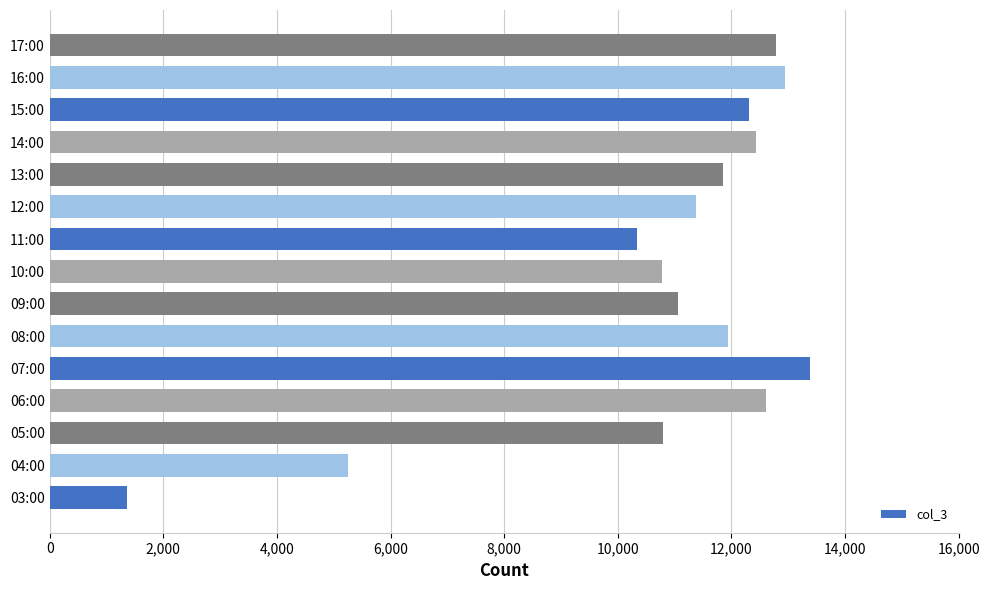

At which label is the value closest to 7373?

04:00